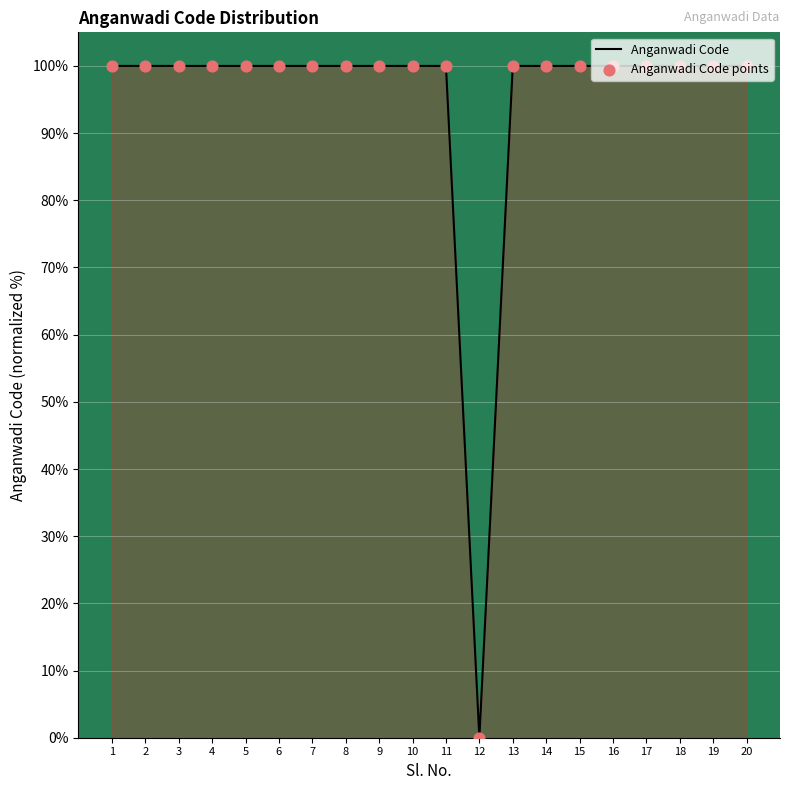

Read the value at 11.

100.0